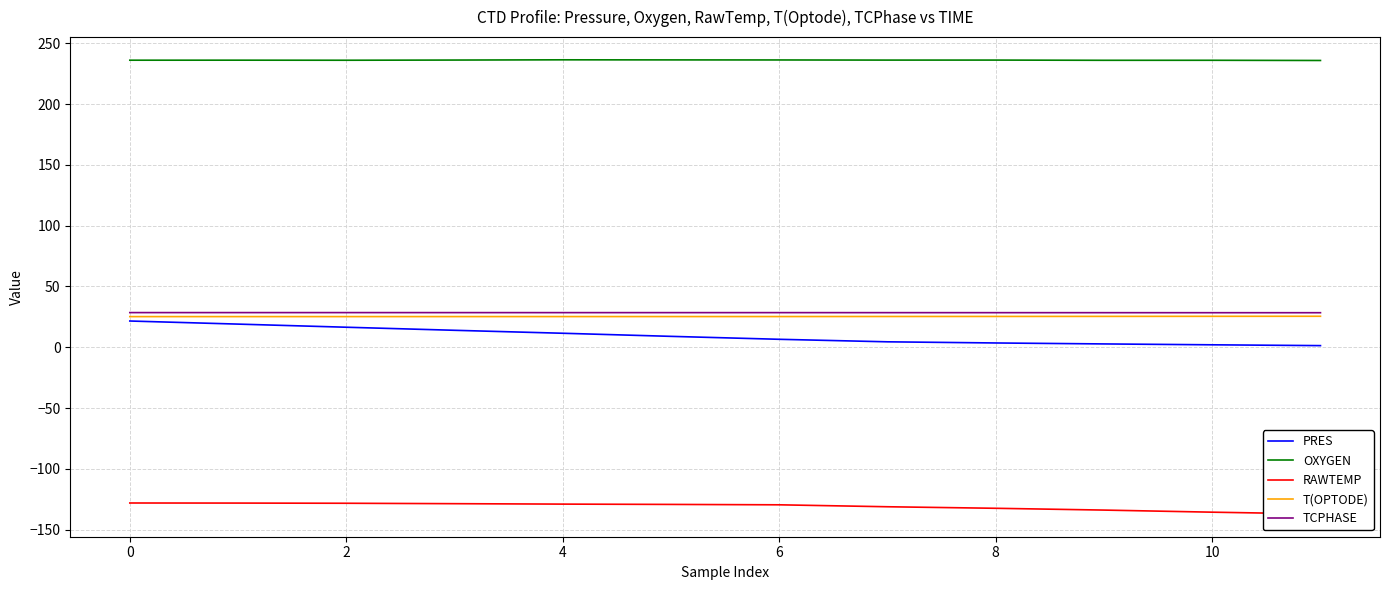

What are all the series names shown in the legend?

PRES, OXYGEN, RAWTEMP, T(OPTODE), TCPHASE